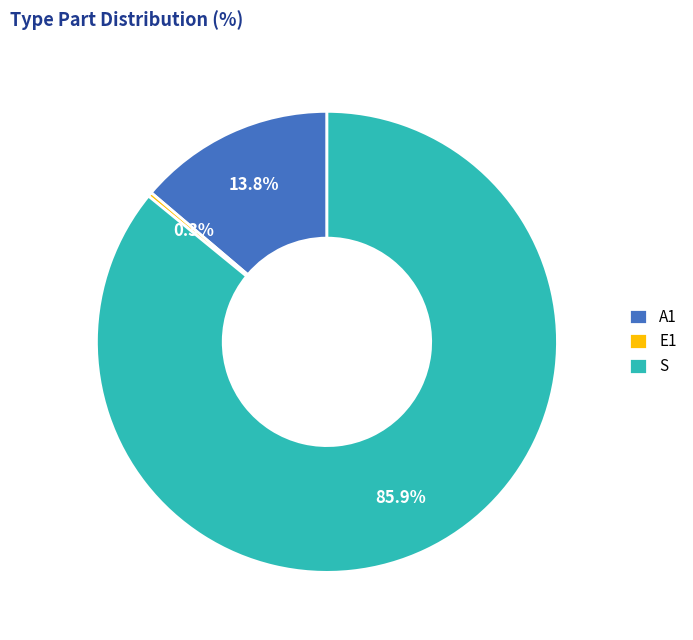

Which category accounts for the majority?

S